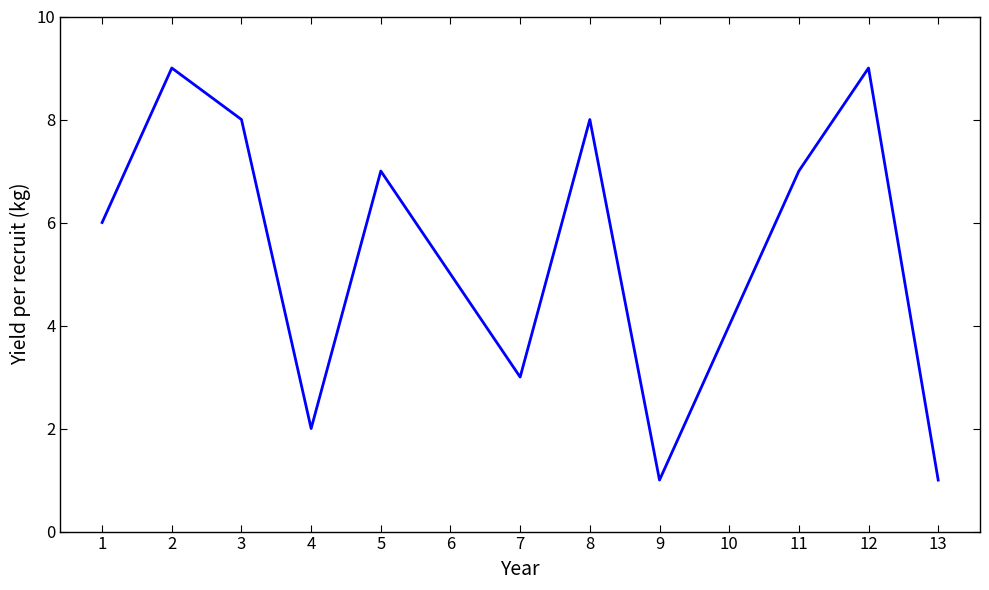

What is the sum of all values?

70